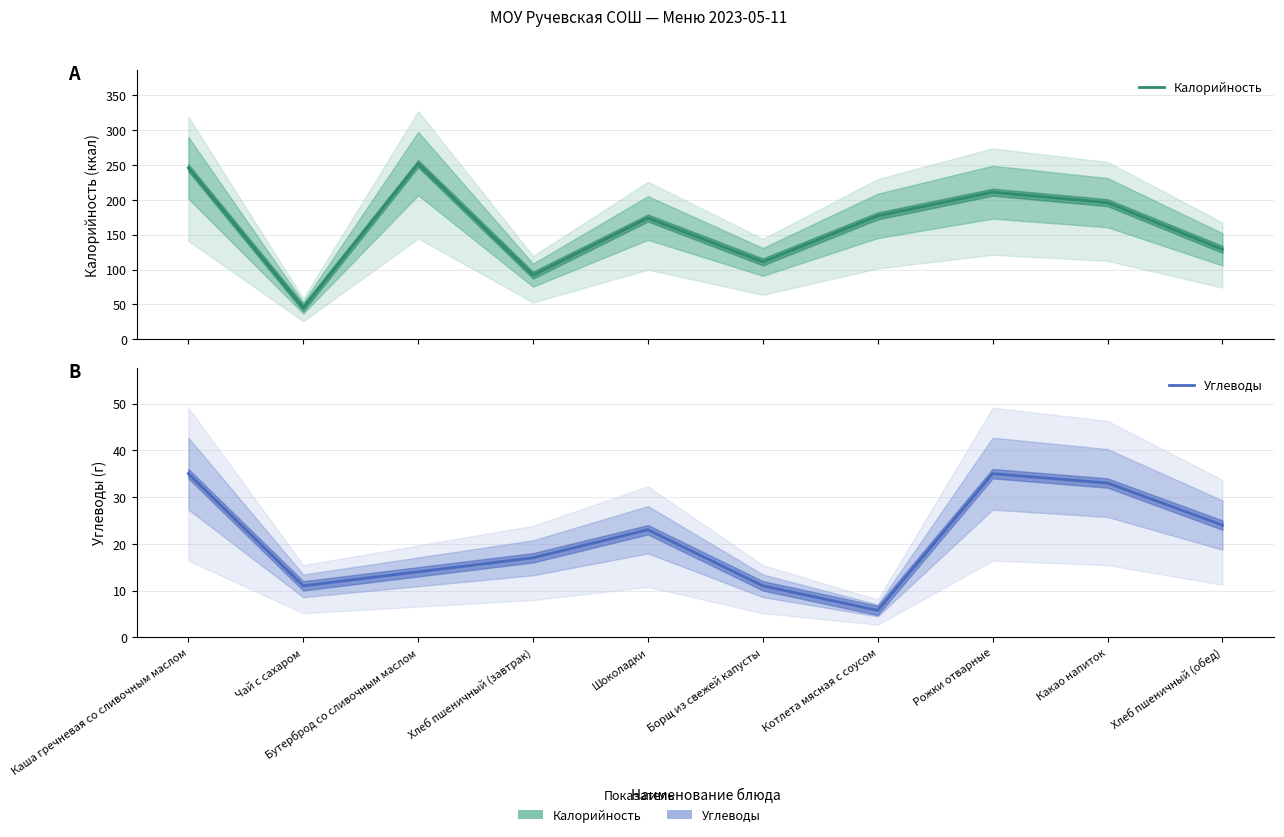

Rank the series at Хлеб пшеничный (обед) from highest to lowest value.

Калорийность, Углеводы